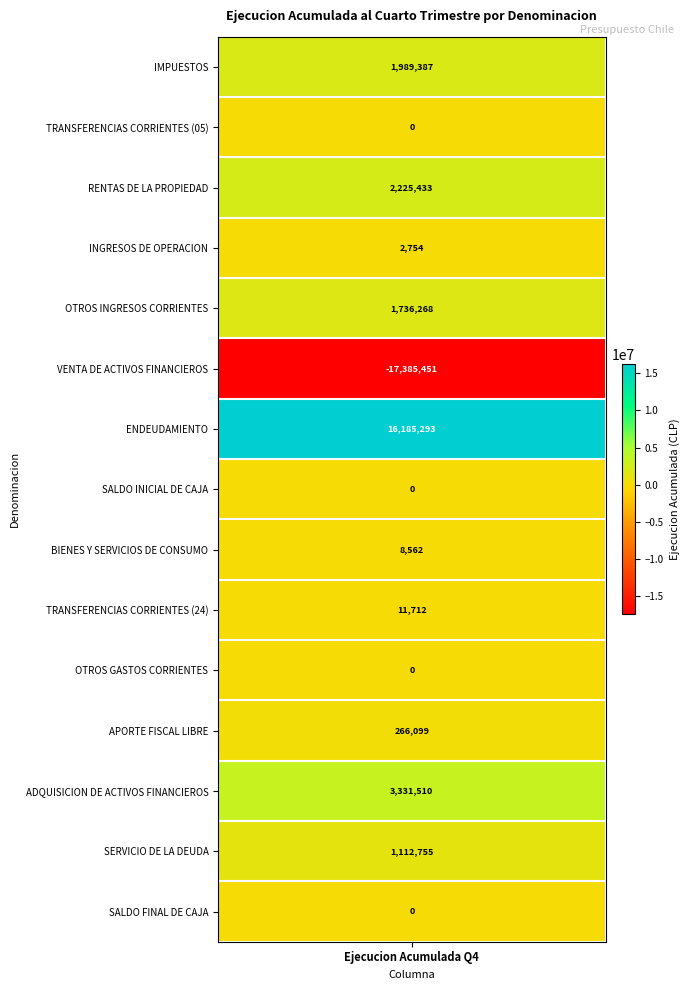

Which has a higher value, 12 or 13?

12